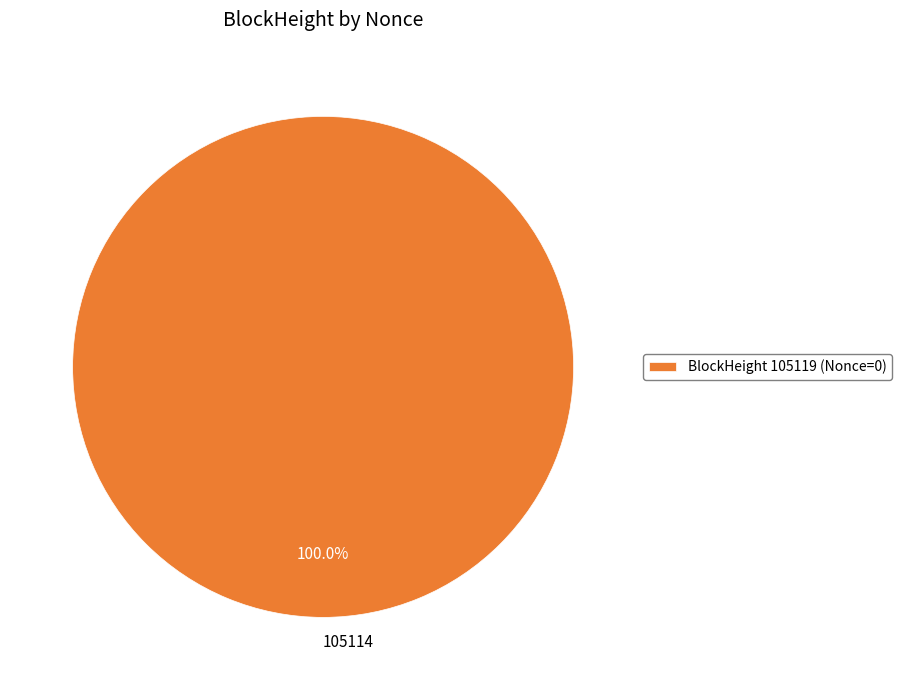

Does 105114 represent more than half of the total?

Yes